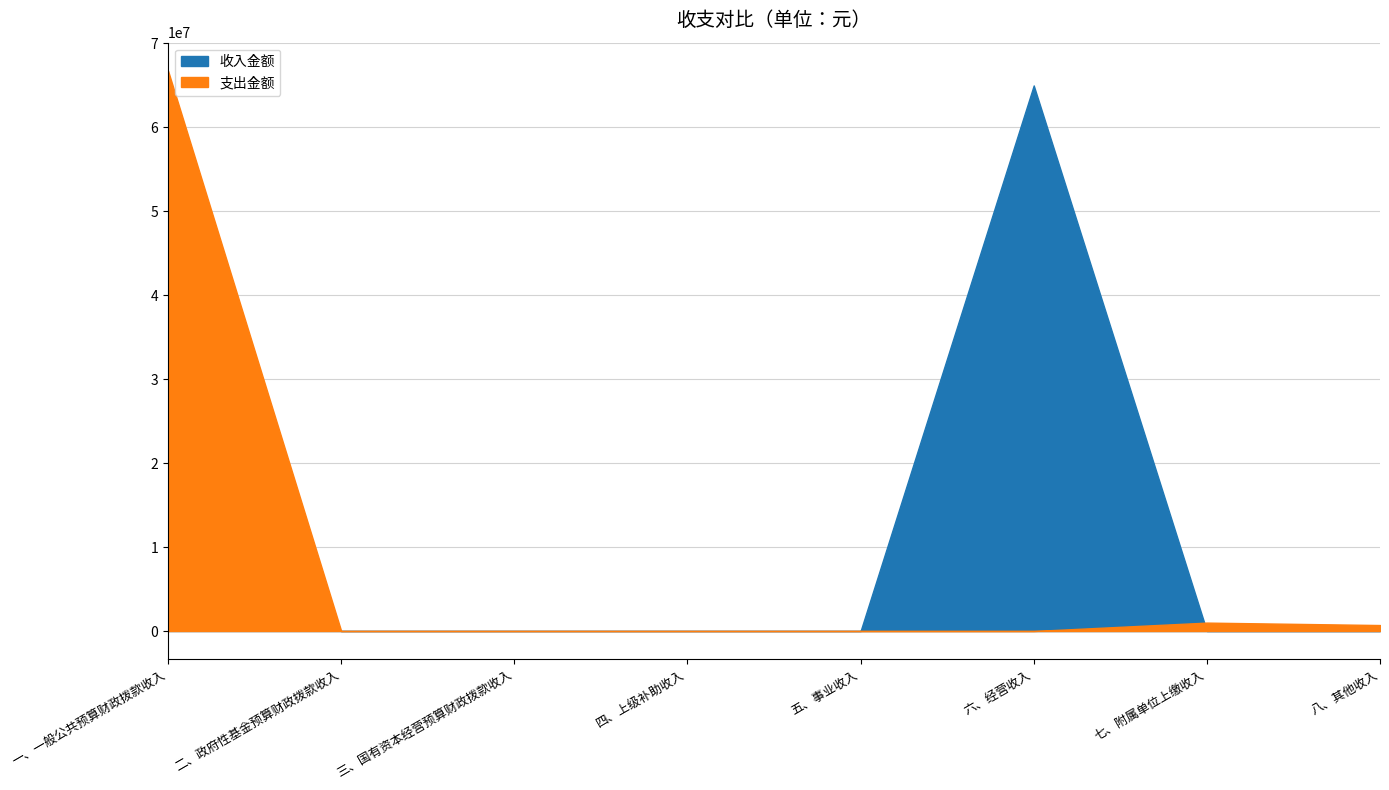

Is it true that 支出金额 equals 1000000.0 at 七、附属单位上缴收入?

True